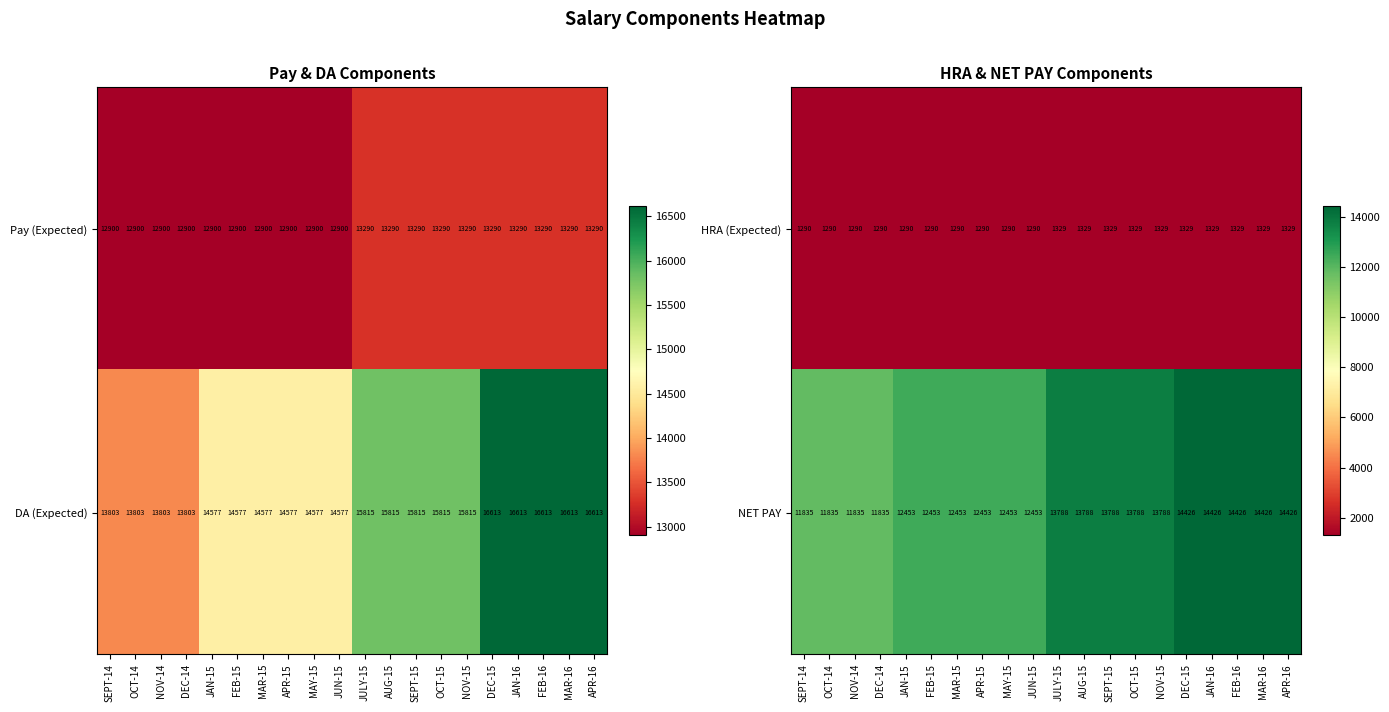

The value of HRA (Expected) at APR-15 is 1764. True or false?

False